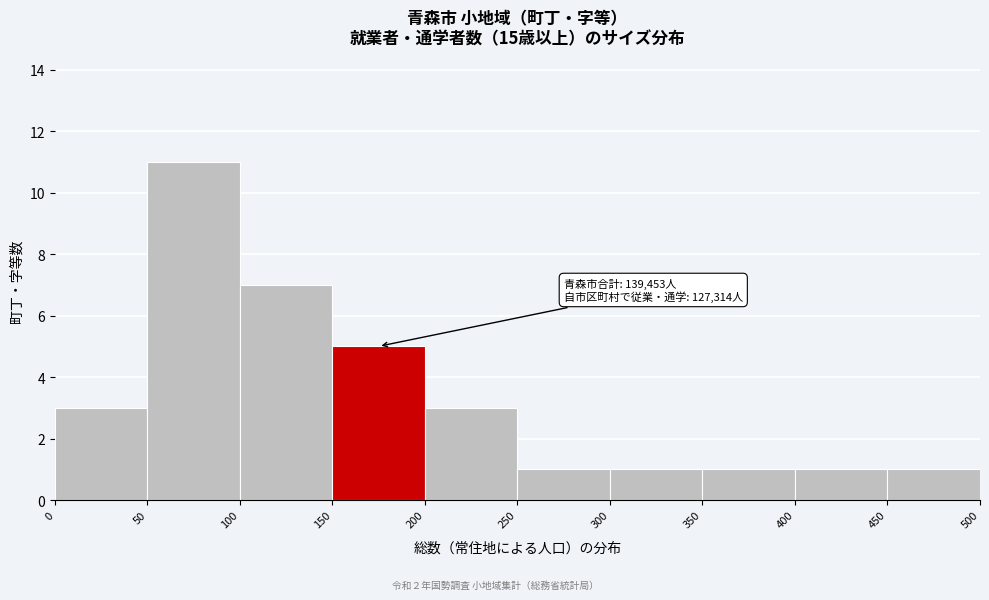

Which range on the x-axis has the tallest bar?

50 to 100